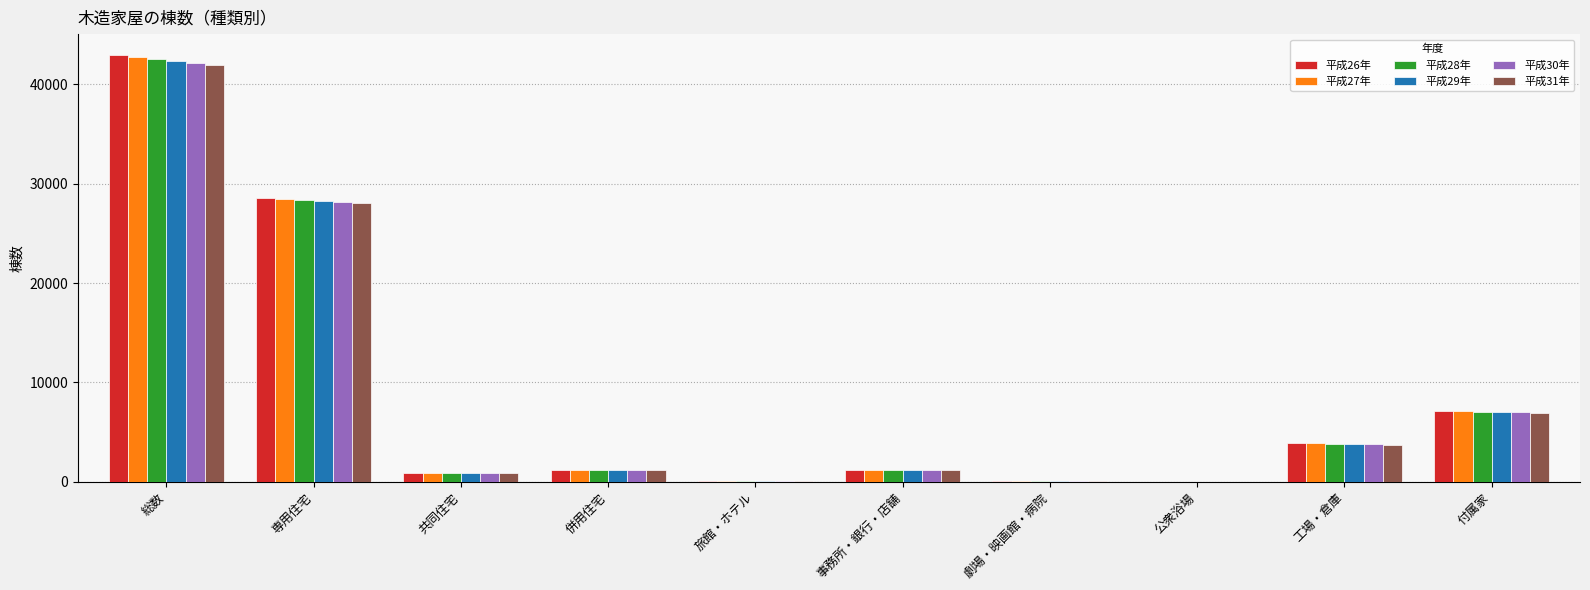

The value of 平成28年 at 専用住宅 is 28372. True or false?

True